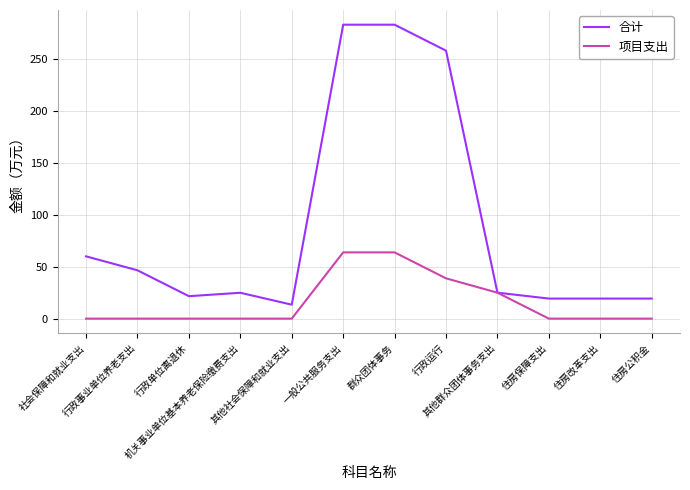

What is the spread (max minus min) of values at 机关事业单位基本养老保险缴费支出?

24.9